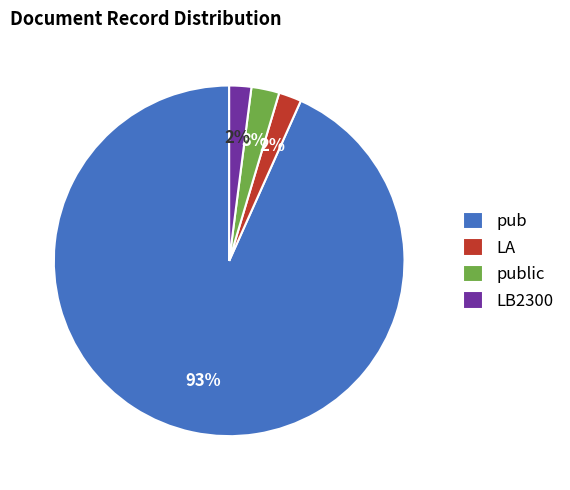

To the nearest percent, what percentage of the pie is public?

3%